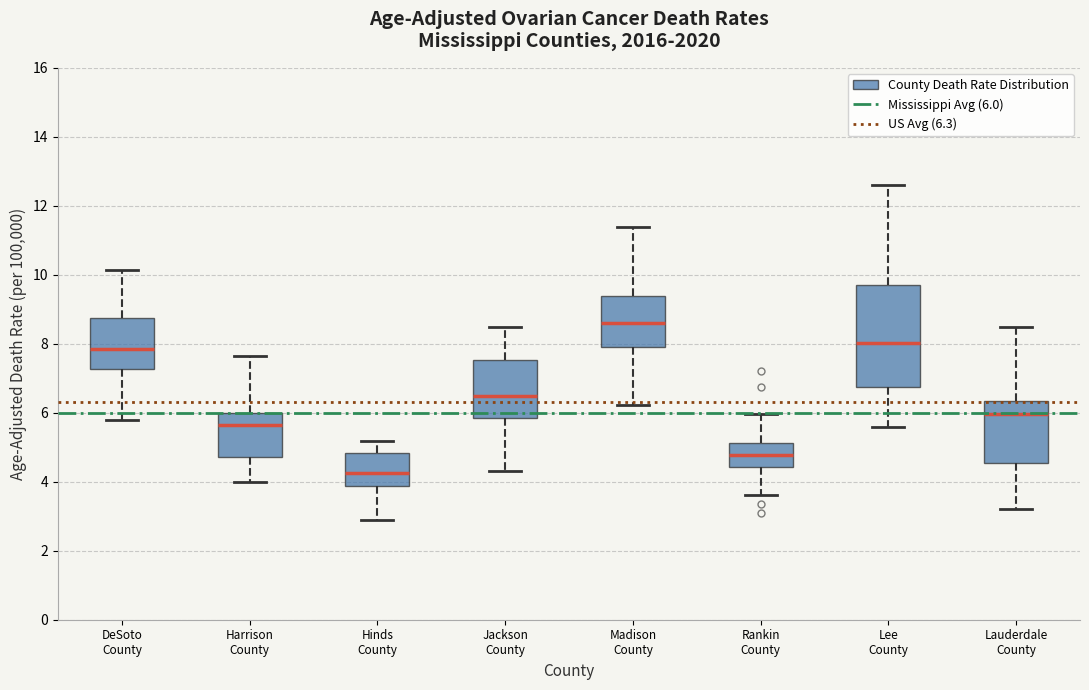

Which box is the tallest, from its lower edge to its upper edge?

Lee County